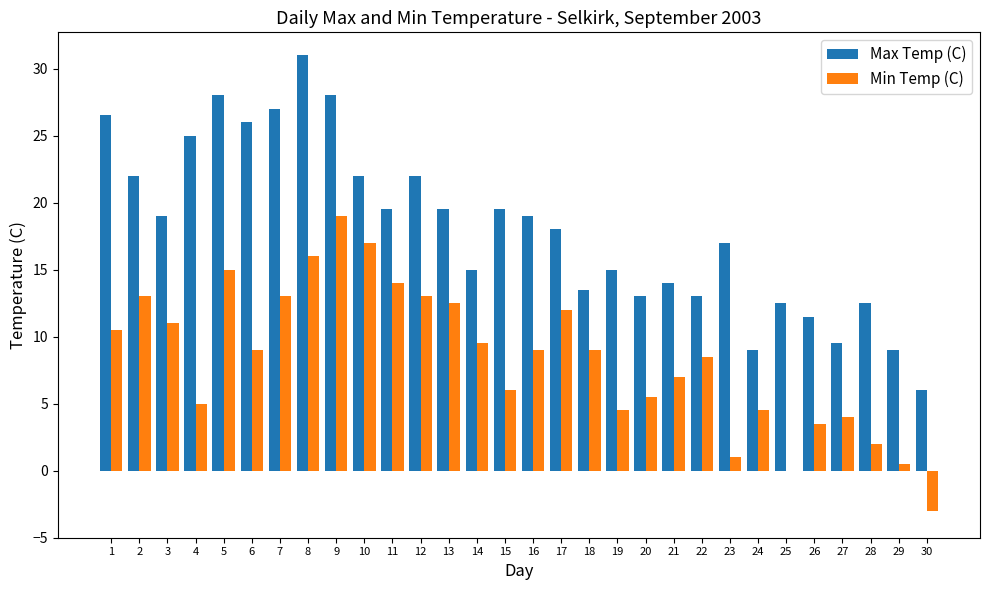

How many categories are shown in the chart?

30